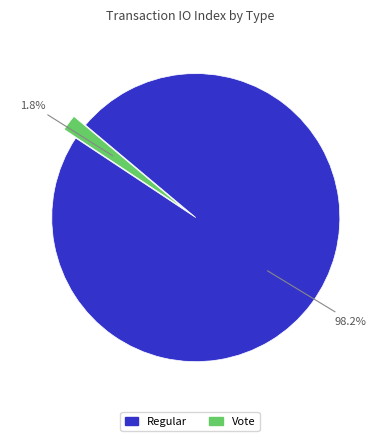

To the nearest percent, what percentage of the pie is Regular?

98%